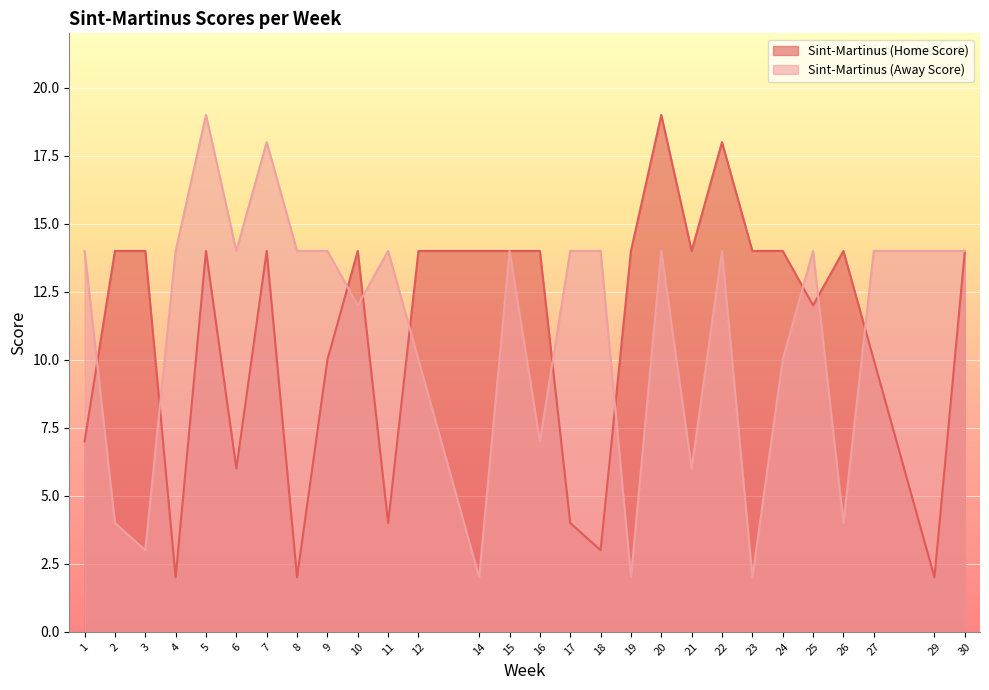

Reading left to right, extract all data points from this chart.

Sint-Martinus (Home Score): 1=7	2=14	3=14	4=2	5=14	6=6	7=14	8=2	9=10	10=14	11=4	12=14	14=14	15=14	16=14	17=4	18=3	19=14	20=19	21=14	22=18	23=14	24=14	25=12	26=14	27=10	29=2	30=14
Sint-Martinus (Away Score): 1=14	2=4	3=3	4=14	5=19	6=14	7=18	8=14	9=14	10=12	11=14	12=10	14=2	15=14	16=7	17=14	18=14	19=2	20=14	21=6	22=14	23=2	24=10	25=14	26=4	27=14	29=14	30=14